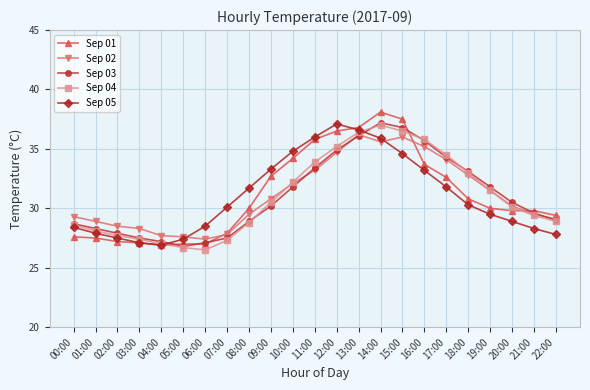

How many interior local peaks does the Sep 03 series have?

1